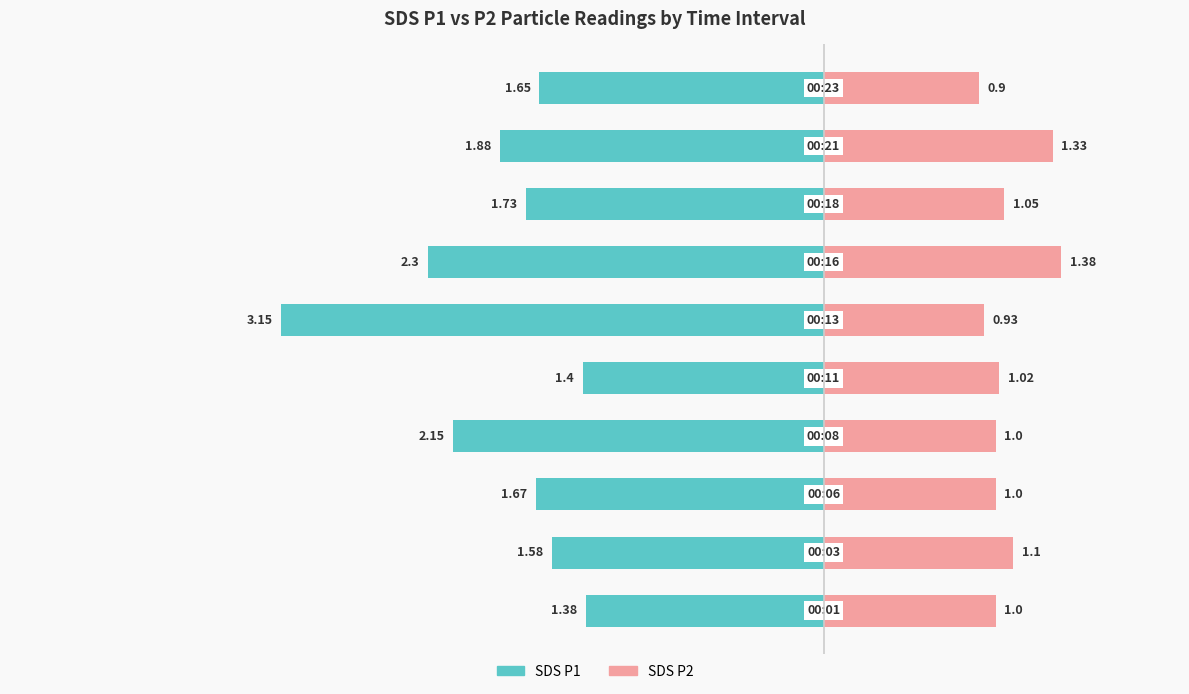

At how many categories does at least one series exceed -2?

10